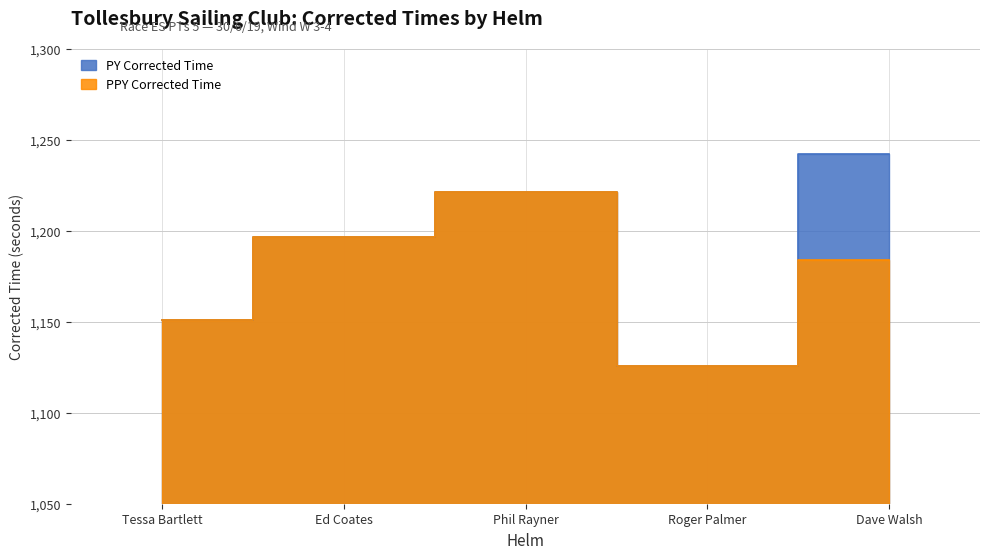

True or false: PY Corrected Time and PPY Corrected Time intersect in this chart.

False